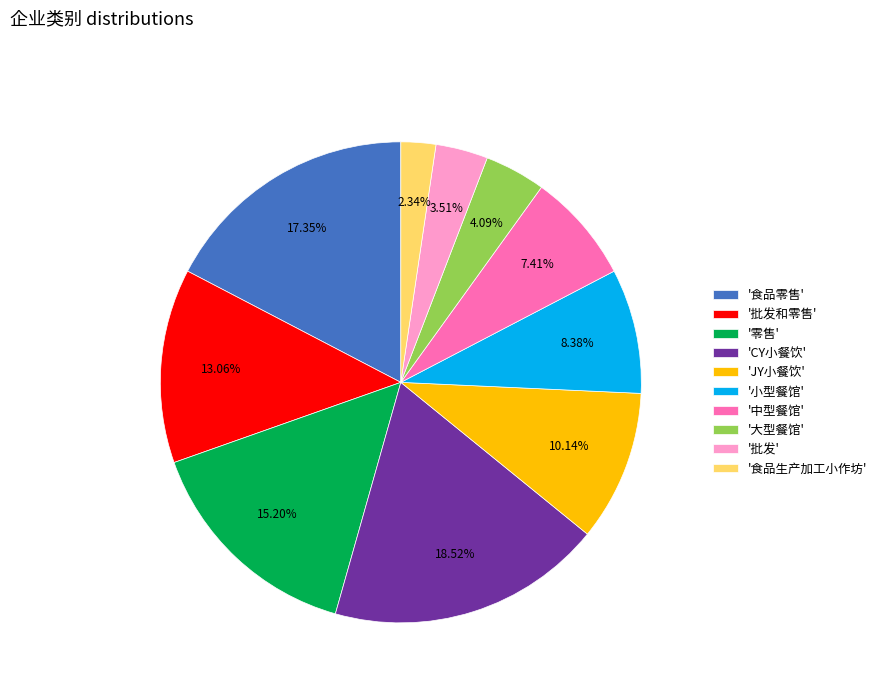

Which category has the smallest portion of the pie?

'食品生产加工小作坊'